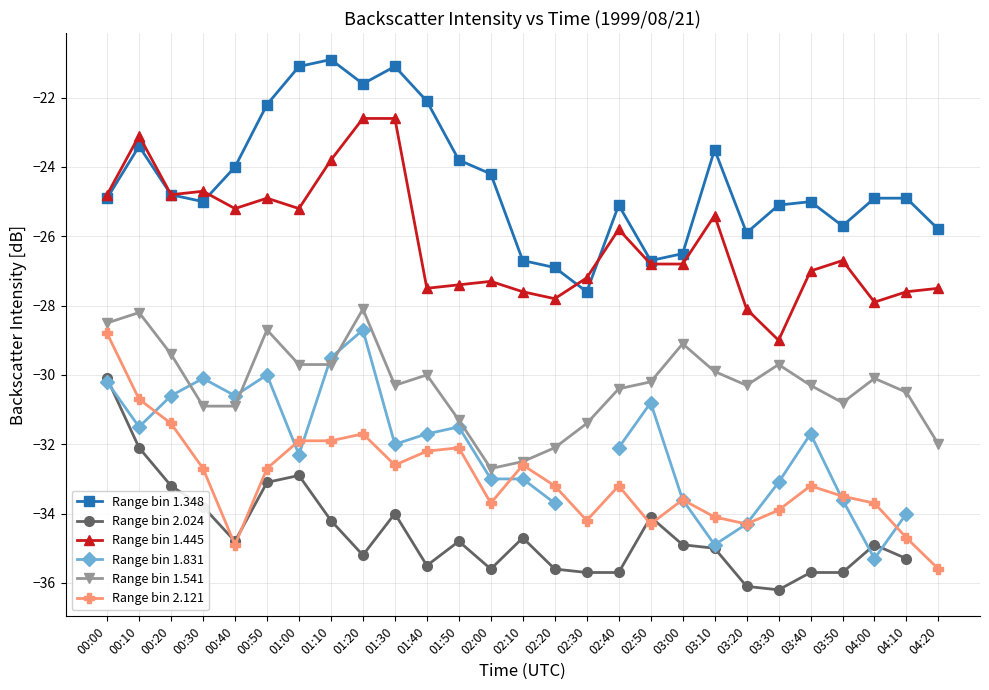

Where does the Range bin 1.445 series first go above -26?

00:00